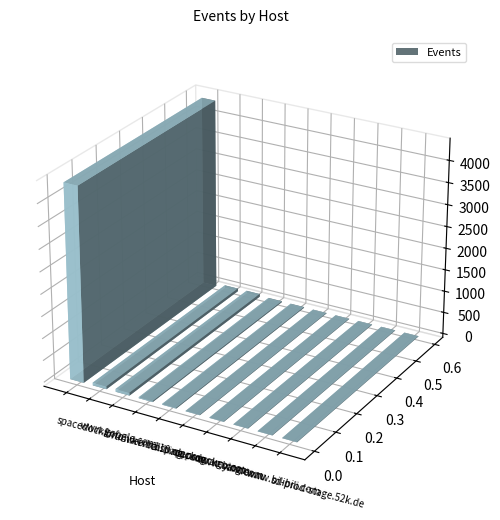

What is the label of the 6th bar from the right?

cn.bing.com